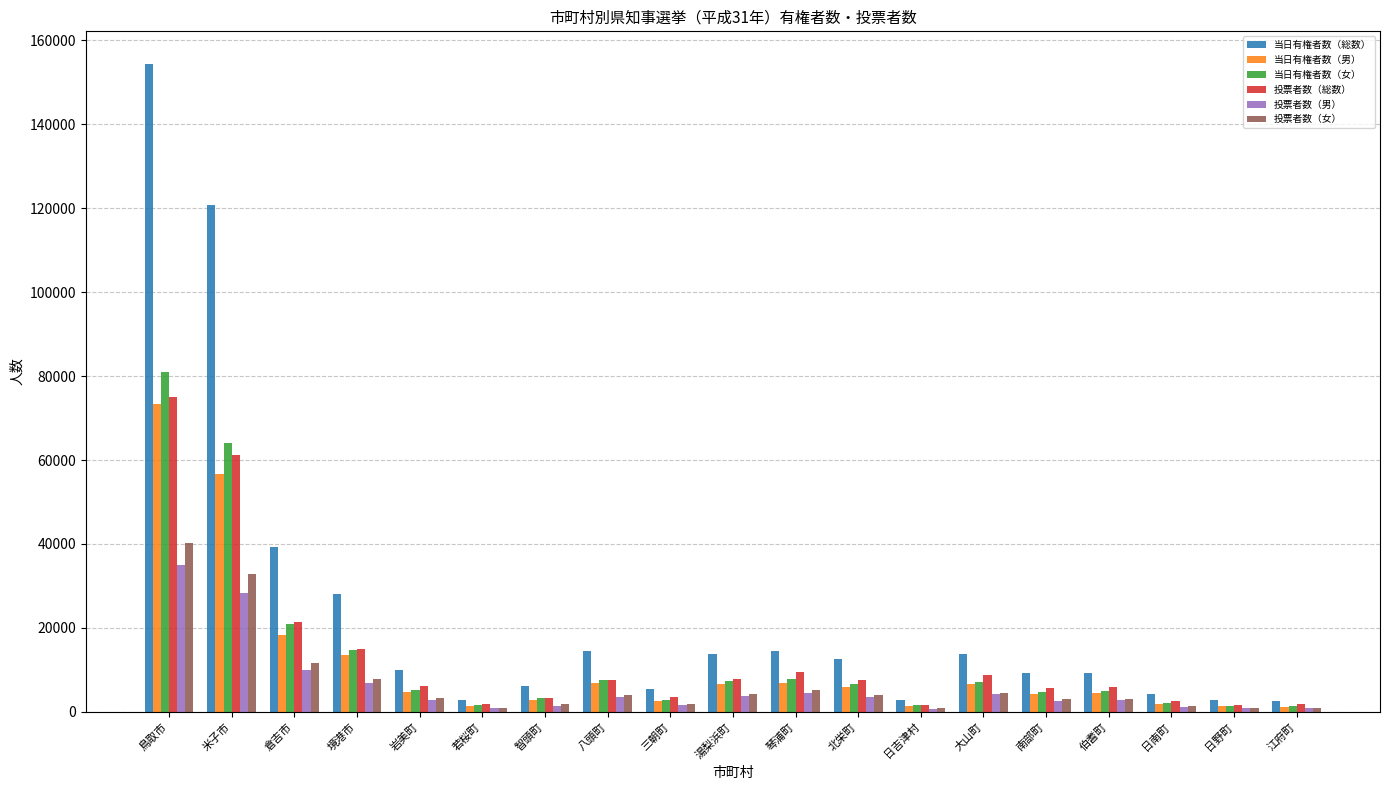

How many data points in 当日有権者数（総数） are less than 9891?

9